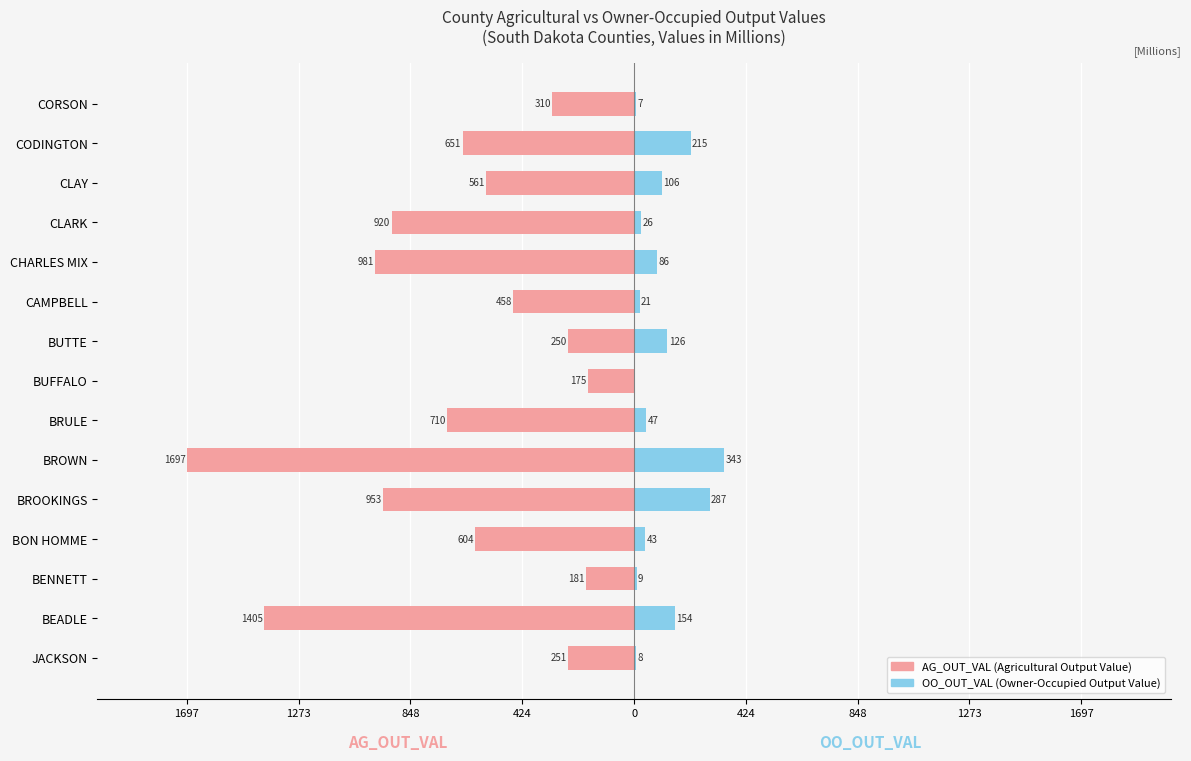

How many distinct data groups are displayed?

2